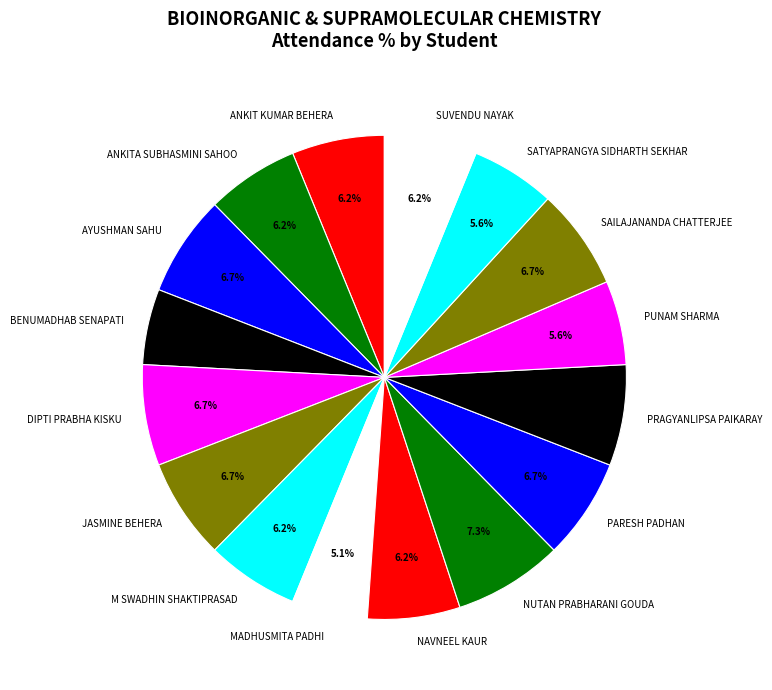

What is the ratio of the value at DIPTI PRABHA KISKU to the value at PUNAM SHARMA?

1.2